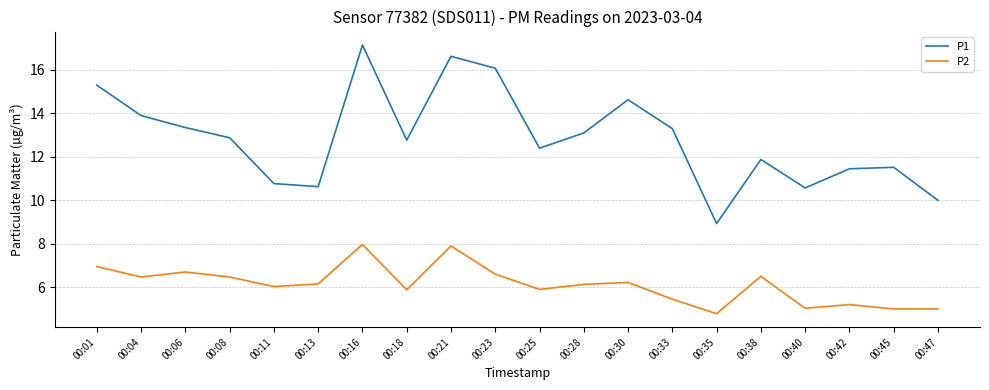

Where is the first local minimum for P2?

00:04